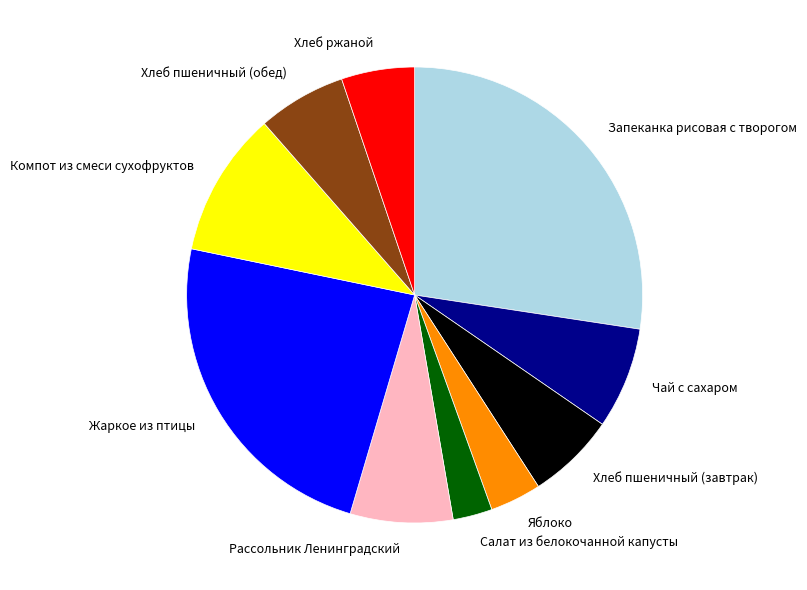

How many slices are in this pie chart?

10